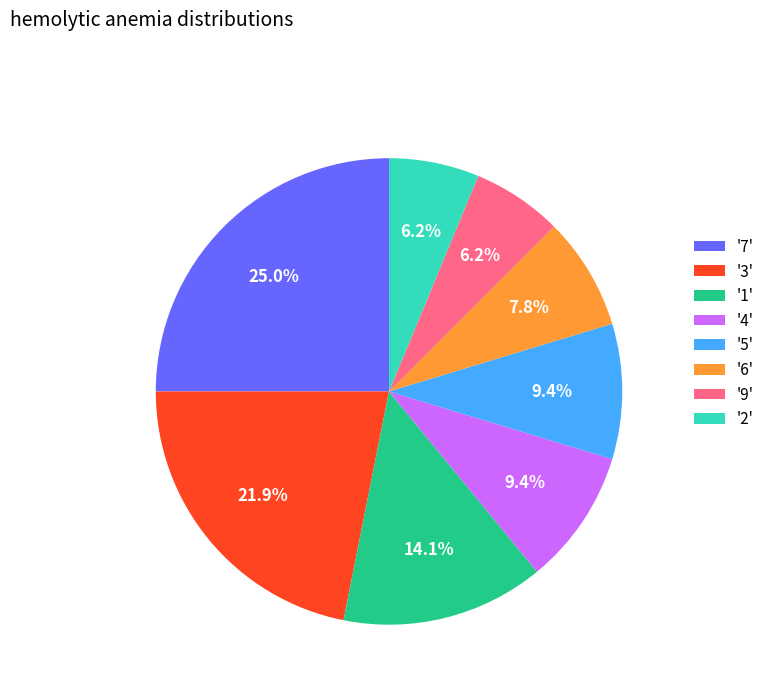

Does '4' account for over 50% of the chart?

No